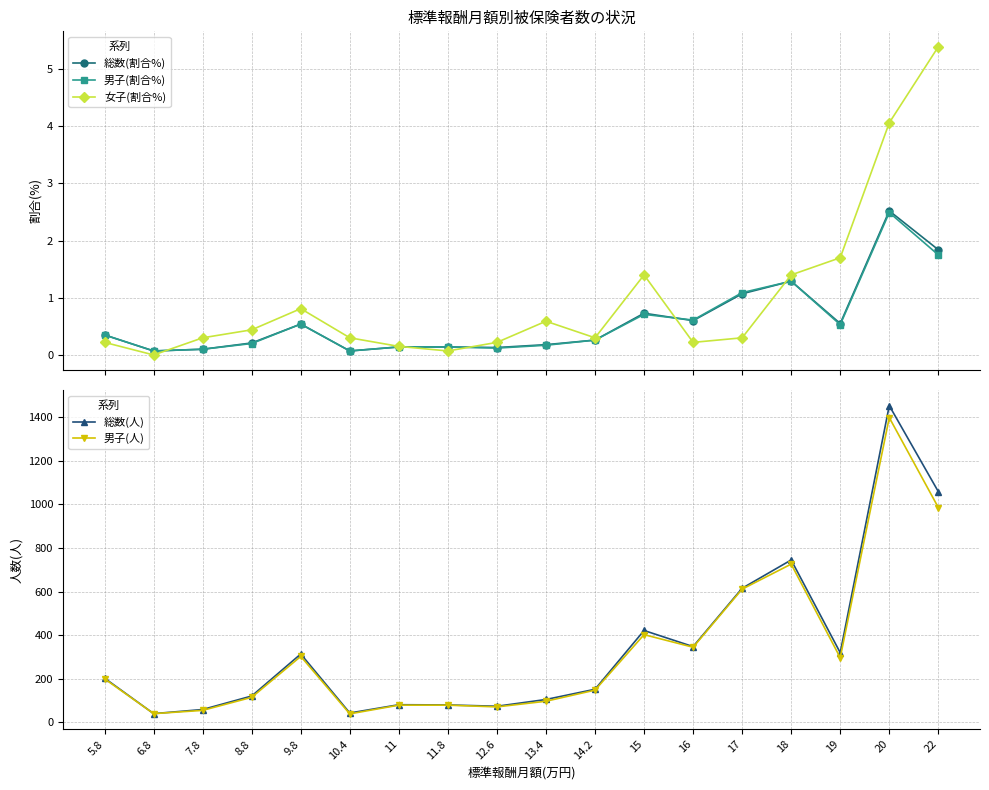

Is the value of 女子(割合%) at 8.8 greater than the value of 男子(割合%) at 11?

Yes